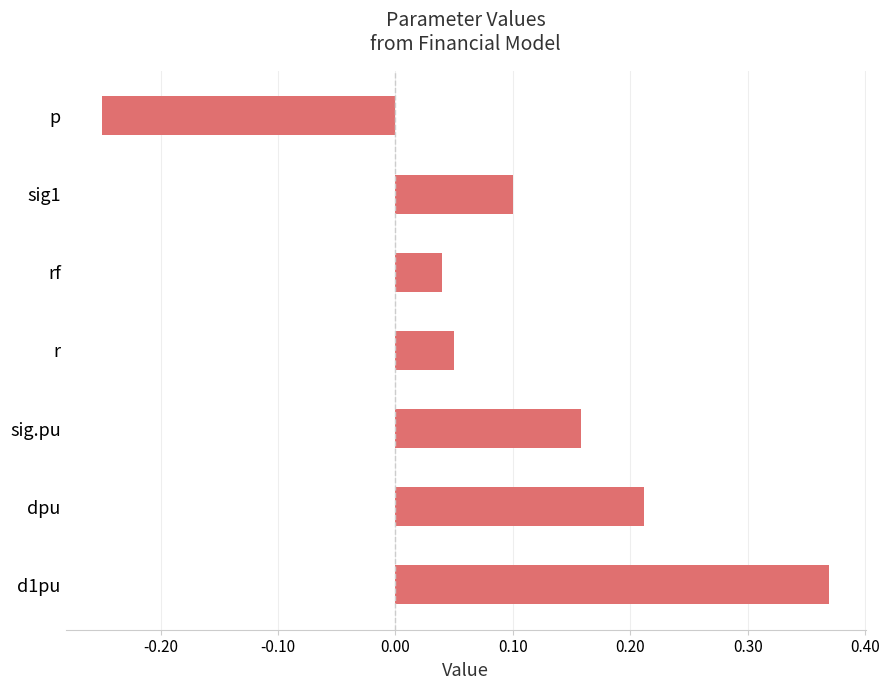

How many categories are shown in the chart?

7